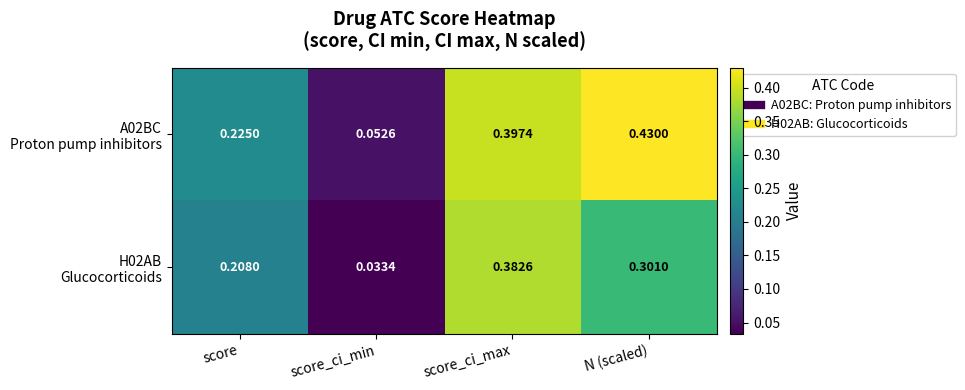

At how many categories does at least one series exceed 0?

4